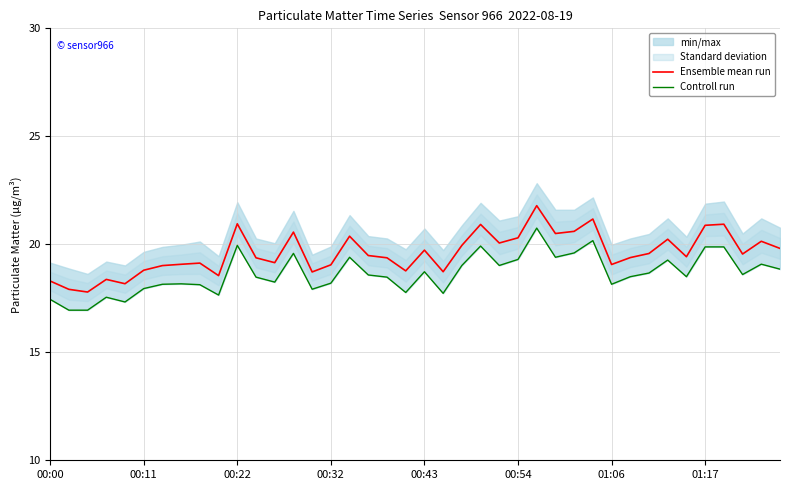

What is the lowest value of the Ensemble mean run series?

17.8